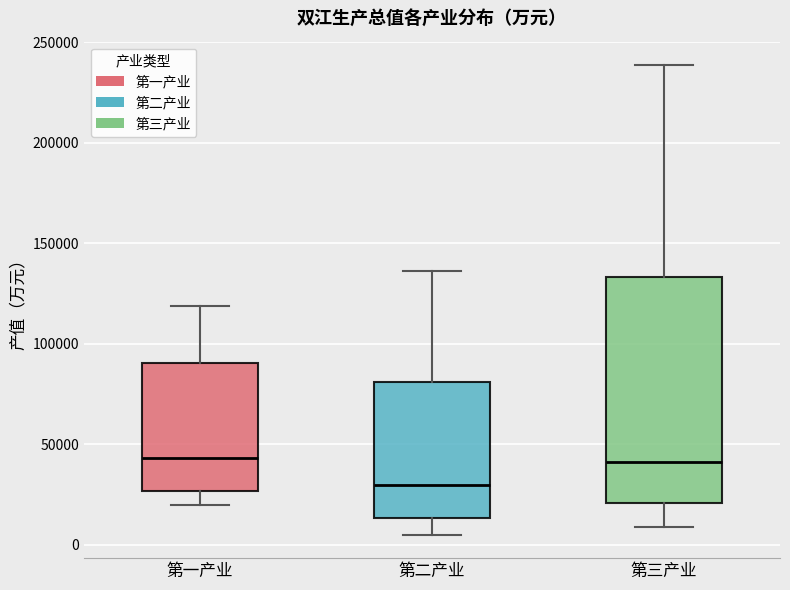

Reading left to right, transcribe this box plot: for each box, give where its median line is, the range the box spans, and where its two whiskers end, as read against the y-axis. The values are not printed on the chart, so give them approximately, as read against the axis.

第一产业: median 45000, box 25000 to 90000, whiskers 20000 to 120000
第二产业: median 30000, box 15000 to 80000, whiskers 5000 to 135000
第三产业: median 40000, box 20000 to 135000, whiskers 10000 to 240000